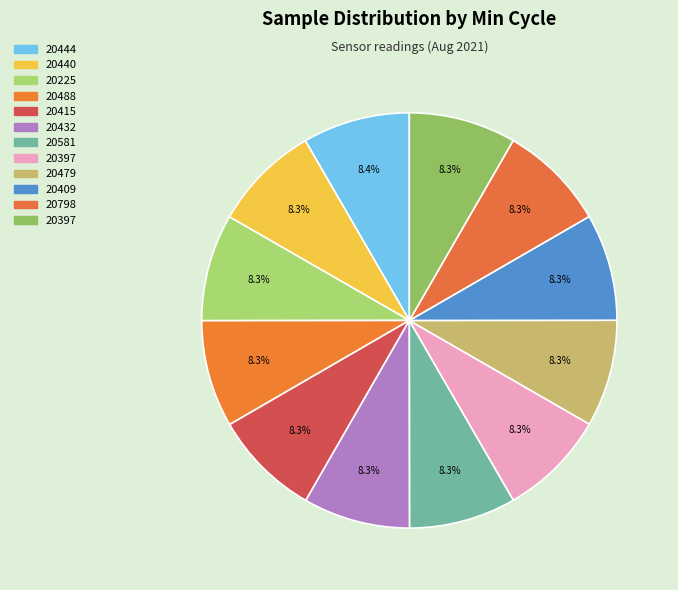

How many segments does this pie chart have?

12